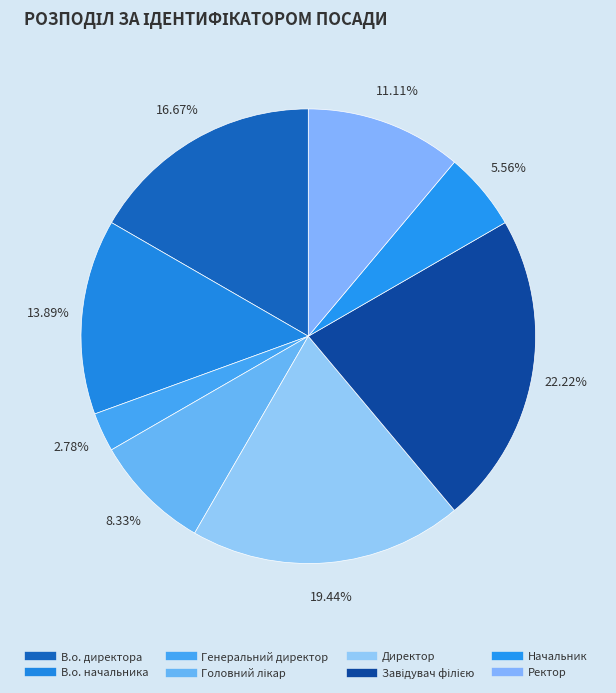

Count the number of slices in the pie.

8